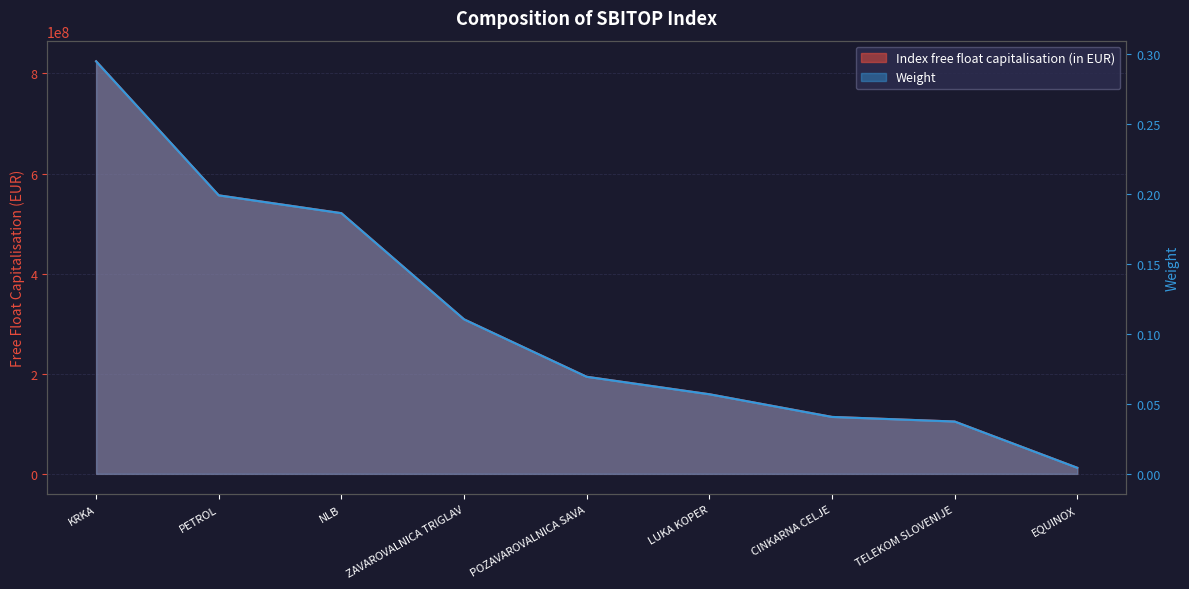

How many lines are shown in the chart?

2